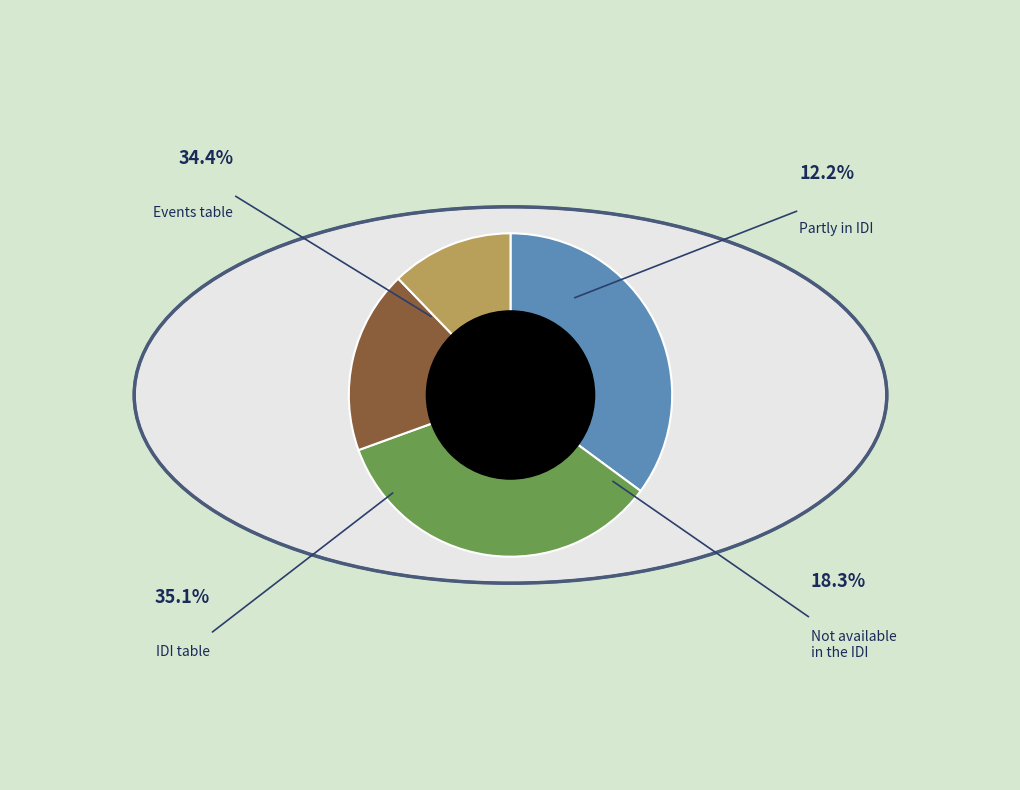

What is the smallest slice in the pie chart?

Partly in the IDI